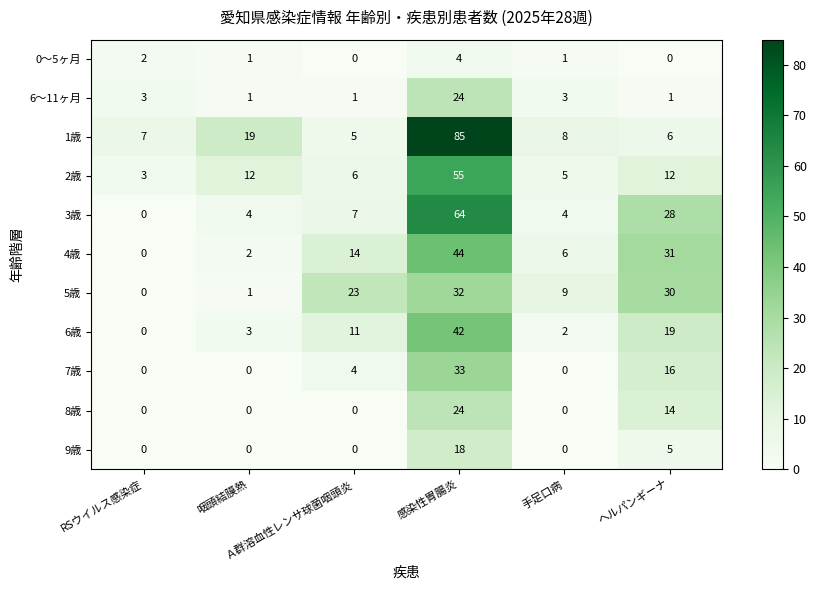

At how many categories does at least one series exceed 1?

6